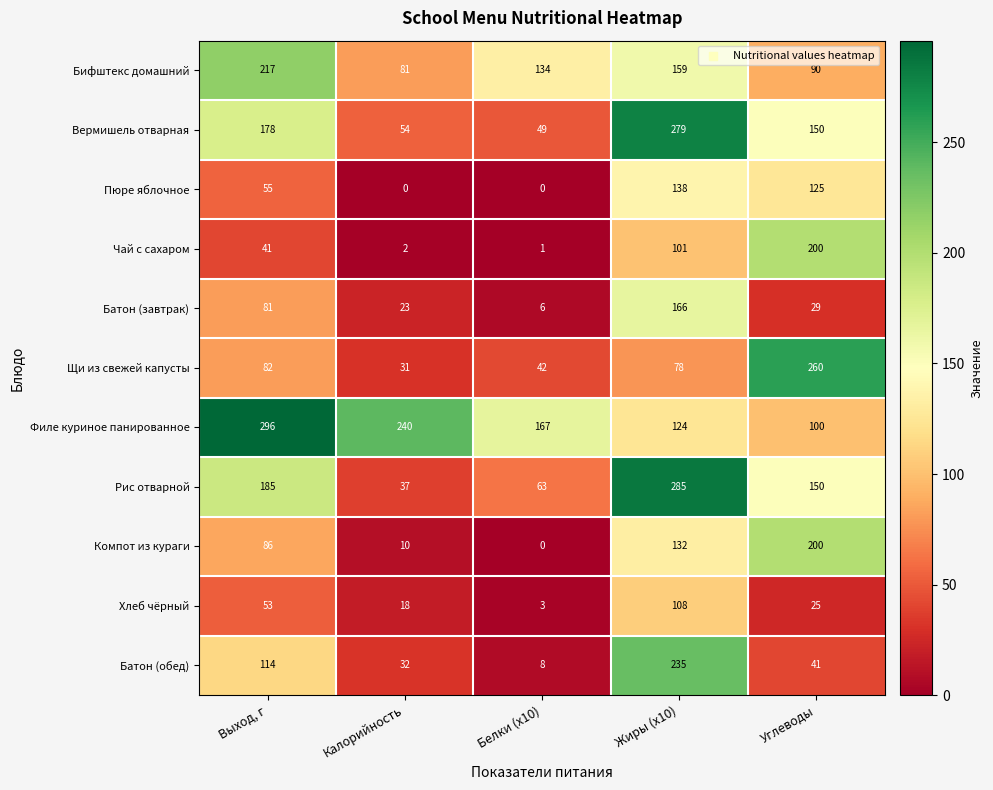

List the labels in order of Батон (обед) value, smallest first.

Белки (x10), Калорийность, Углеводы, Выход, г, Жиры (x10)